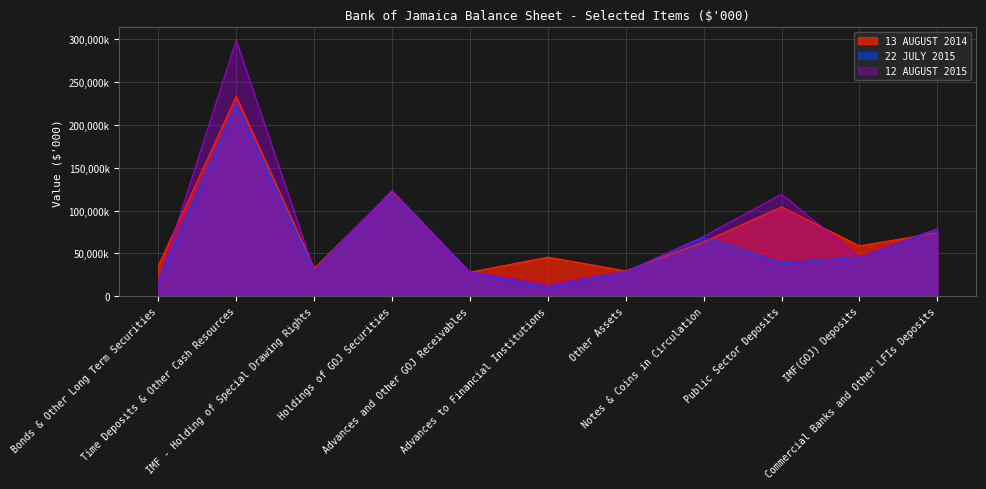

How many lines are shown in the chart?

3